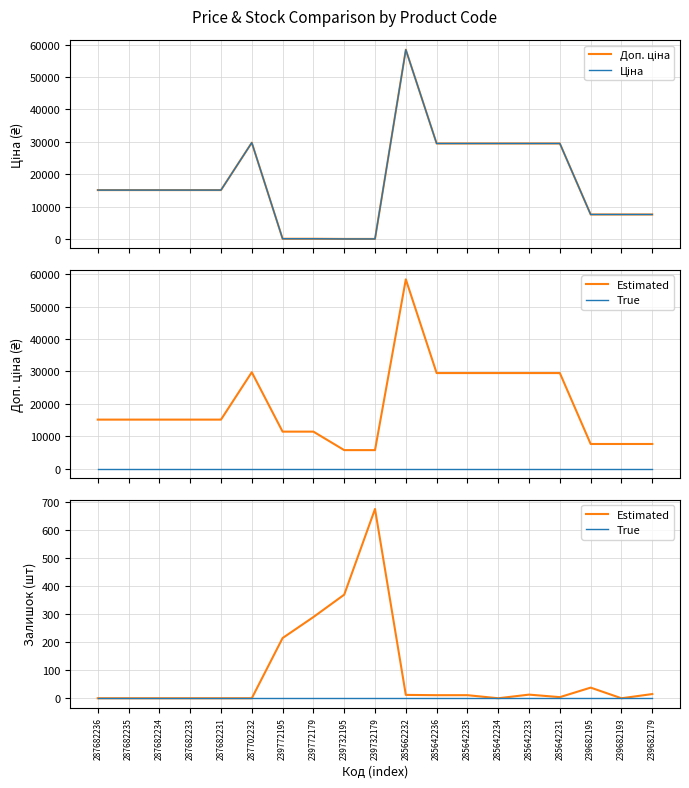

How many interior local peaks does the Ціна series have?

2